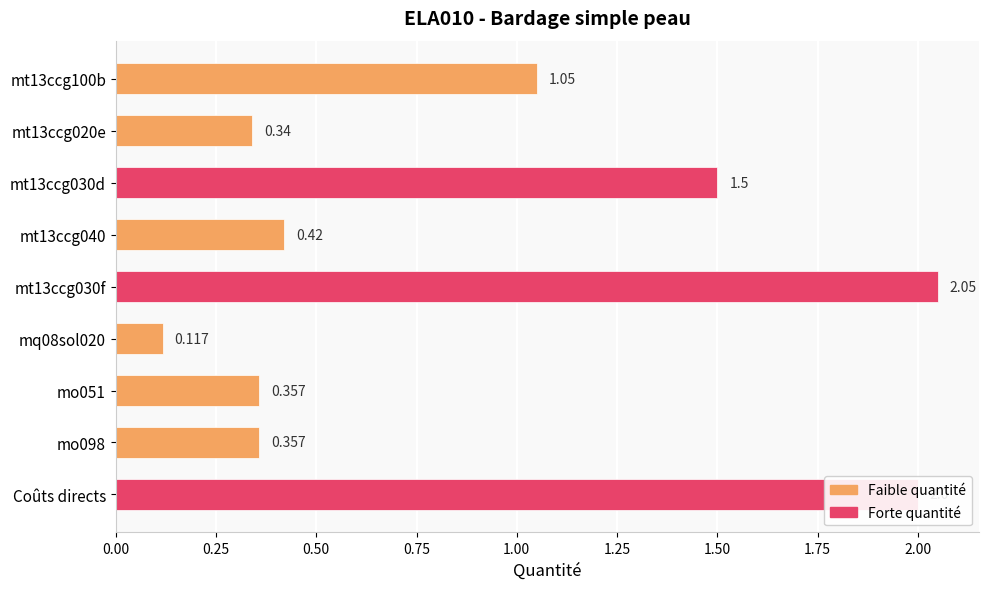

Does the chart contain any negative values?

No